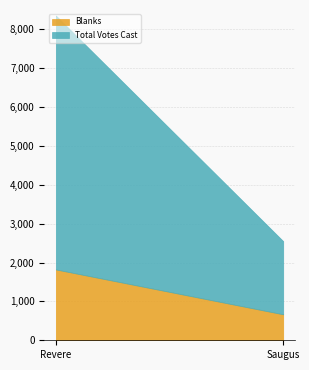

What is the sum of all Blanks values?

2491